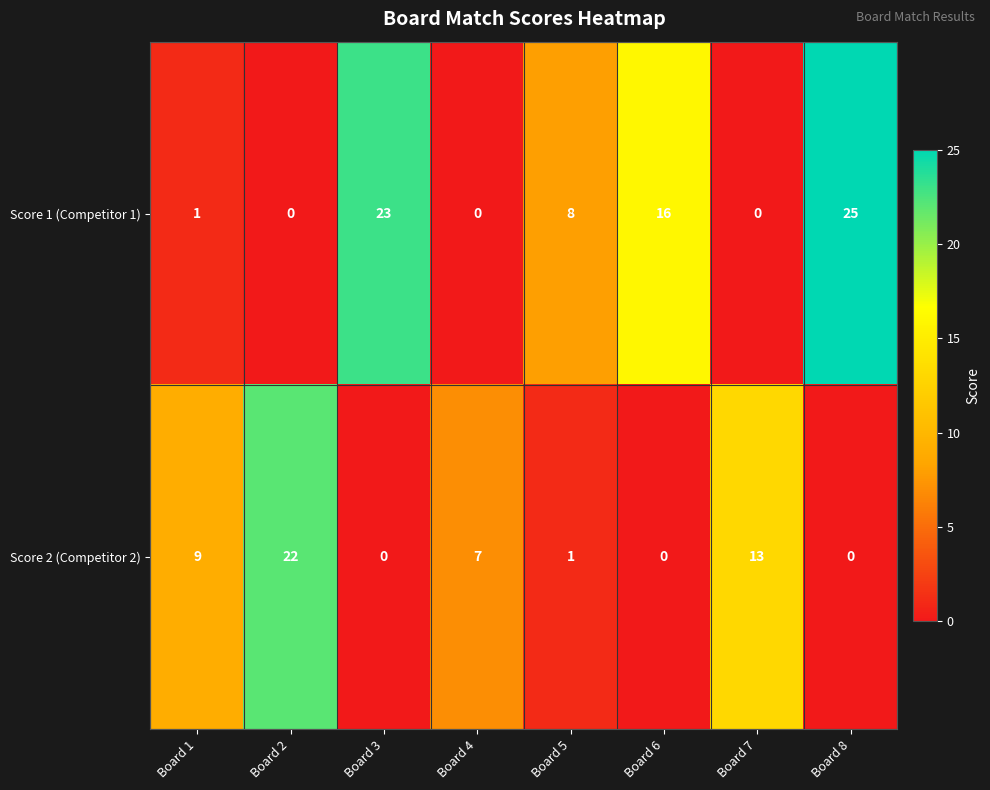

The Score 2 (Competitor 2) series shows 2 at Board 1. True or false?

False